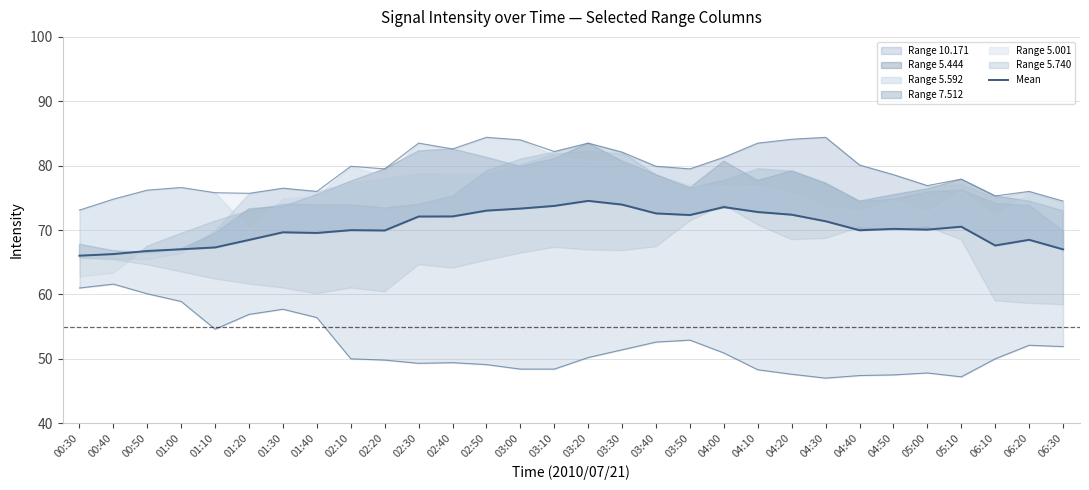

List the labels in order of value, smallest first.

00:30, 00:40, 00:50, 06:30, 01:00, 01:10, 06:10, 01:20, 06:20, 01:40, 01:30, 02:20, 04:40, 02:10, 05:00, 04:50, 05:10, 04:30, 02:30, 02:40, 03:50, 04:20, 03:40, 04:10, 02:50, 03:00, 04:00, 03:10, 03:30, 03:20